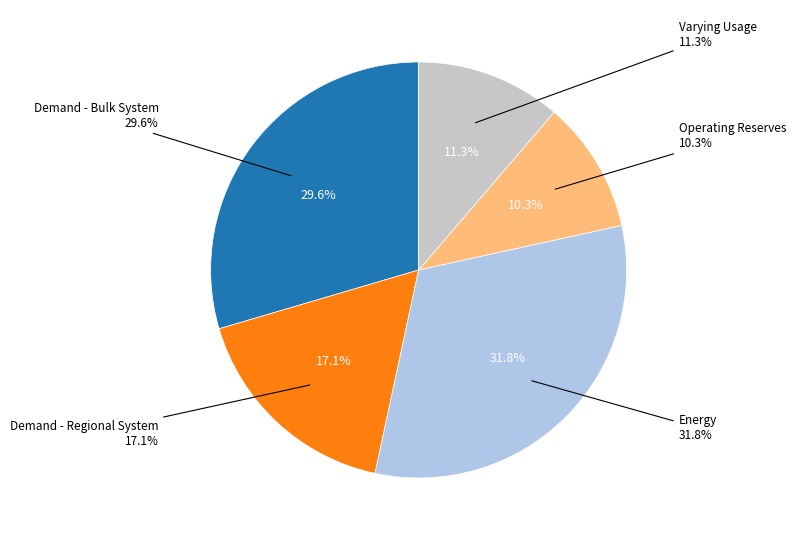

Is it true that Energy is 25% of the pie?

False